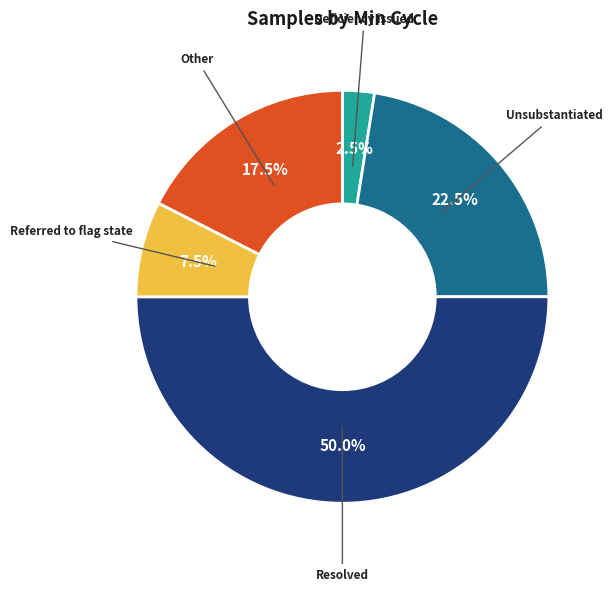

Rank the categories by value from highest to lowest.

Resolved, Unsubstantiated, Other, Referred to flag state, Deficiency issued